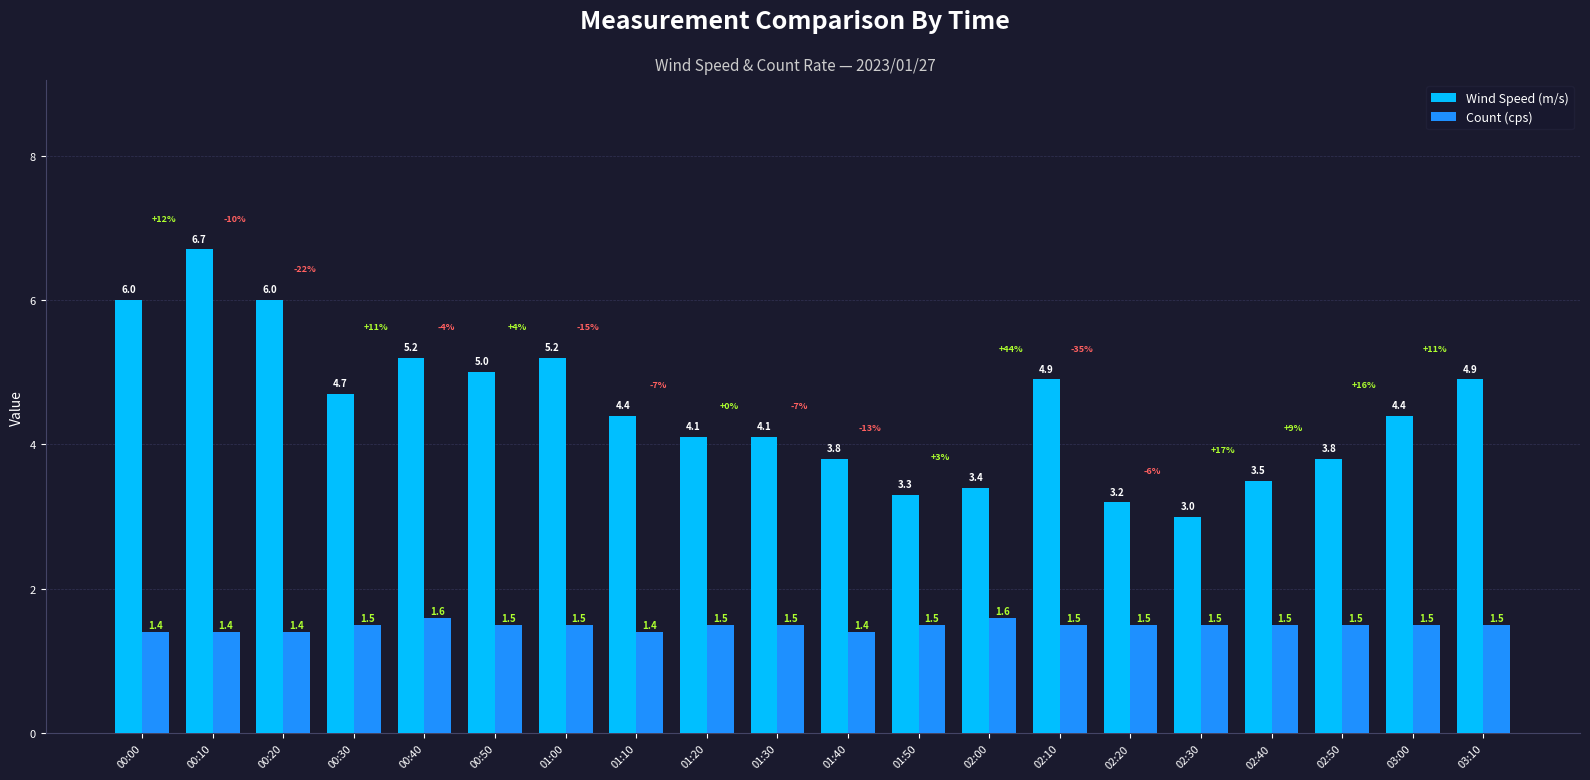

How many groups of bars are there?

20